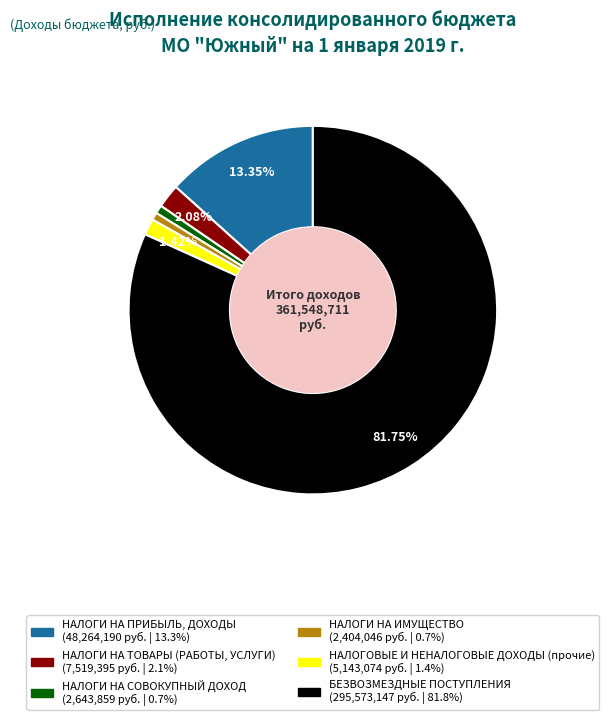

Which has a higher value, НАЛОГИ НА ПРИБЫЛЬ, ДОХОДЫ or НАЛОГИ НА СОВОКУПНЫЙ ДОХОД?

НАЛОГИ НА ПРИБЫЛЬ, ДОХОДЫ